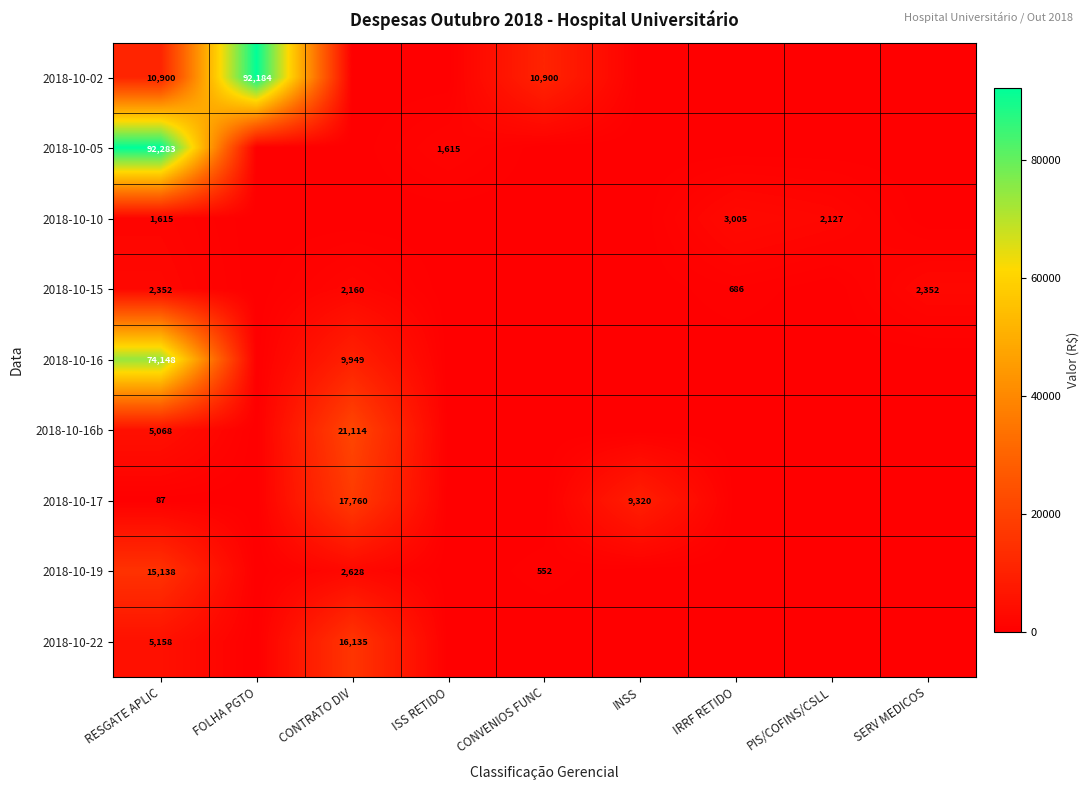

The 2018-10-16b series shows 28024 at CONTRATO DIV. True or false?

False